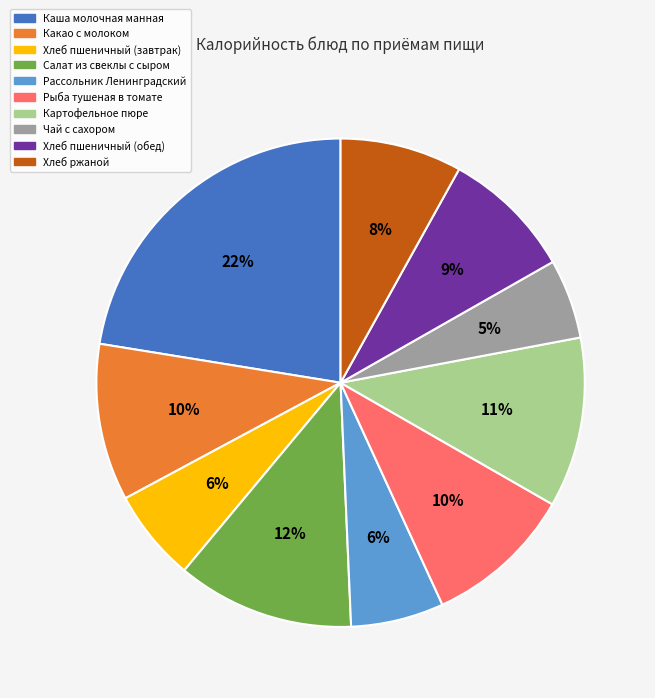

To the nearest percent, what is the combined percentage of Хлеб пшеничный (обед) and Чай с сахором?

14%